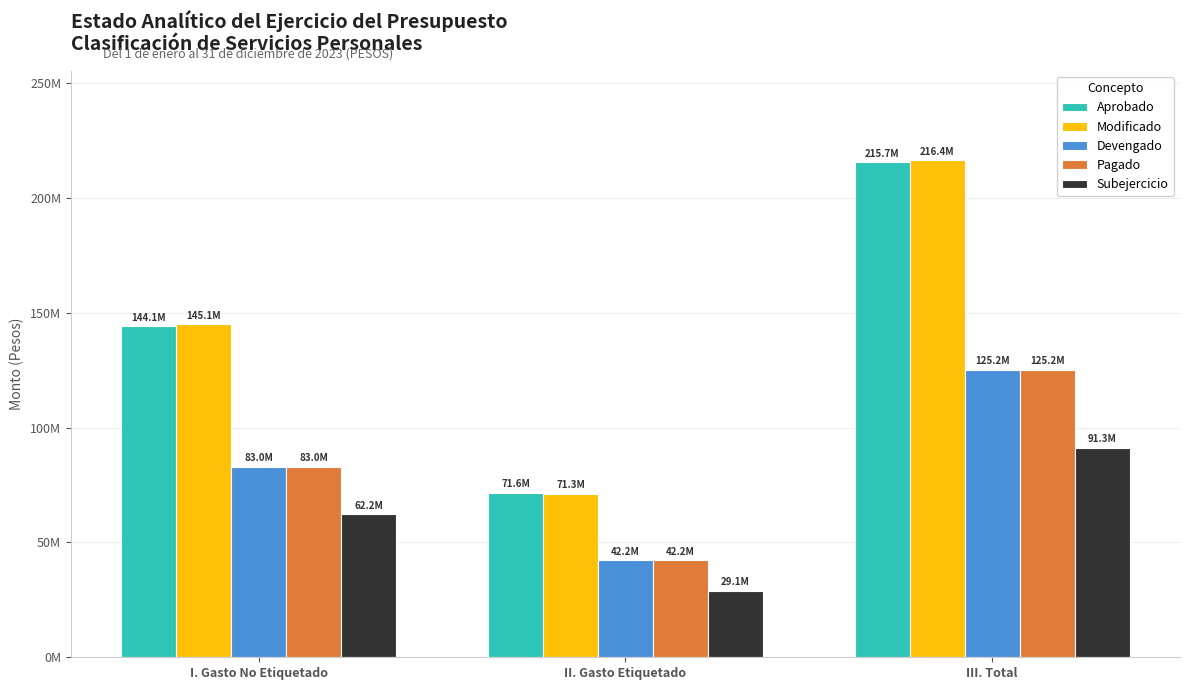

What is the difference between the maximum and minimum values in the Aprobado series?

144087253.6